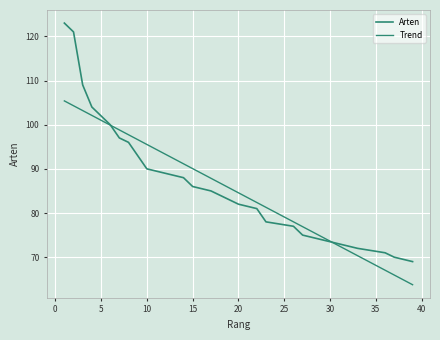

The value at 17 is 50. True or false?

False